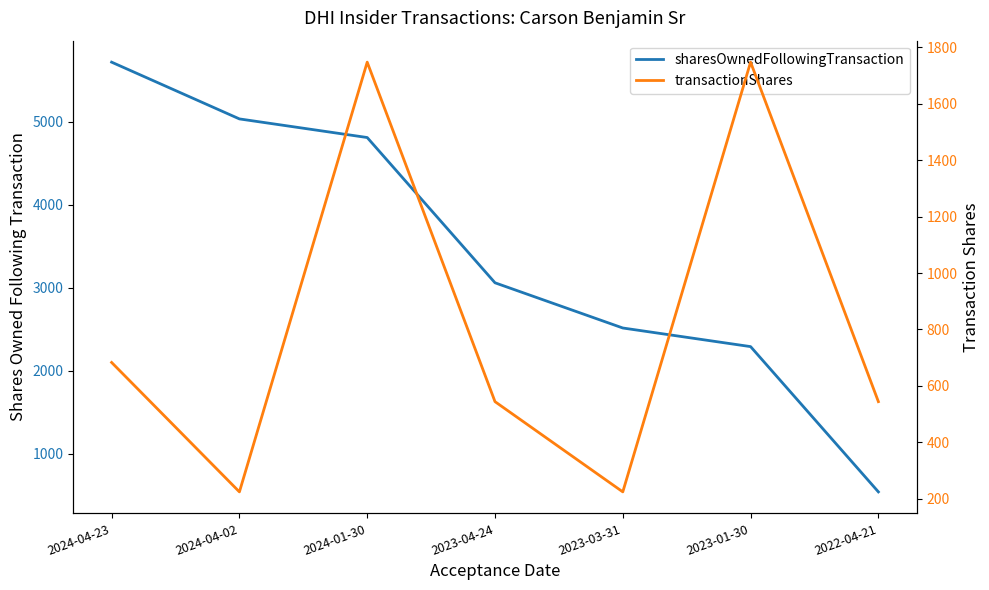

What is the sum of all sharesOwnedFollowingTransaction values?

23967